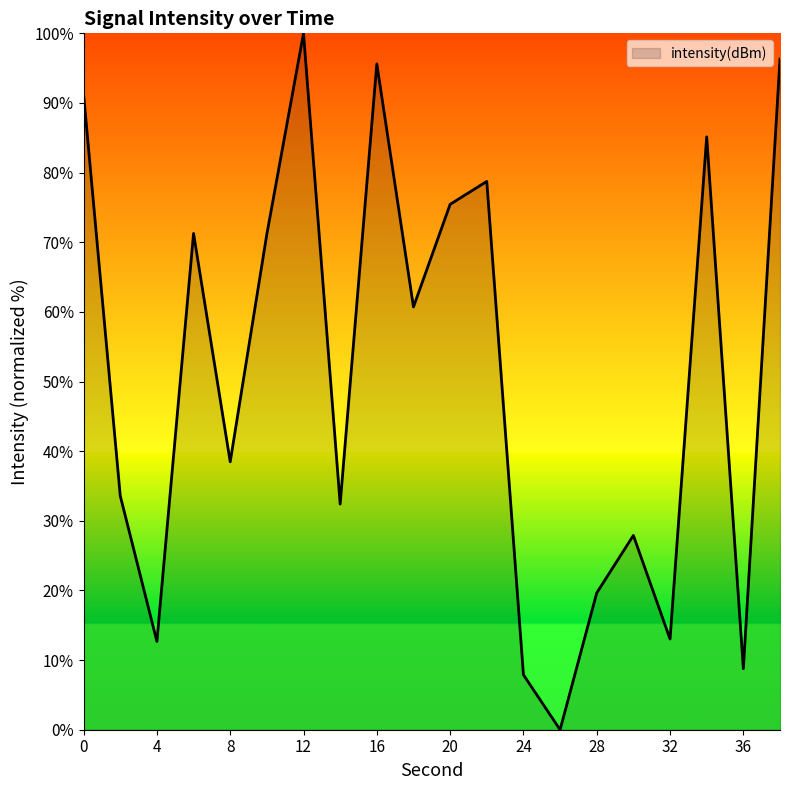

What is the greatest value displayed?

100.0